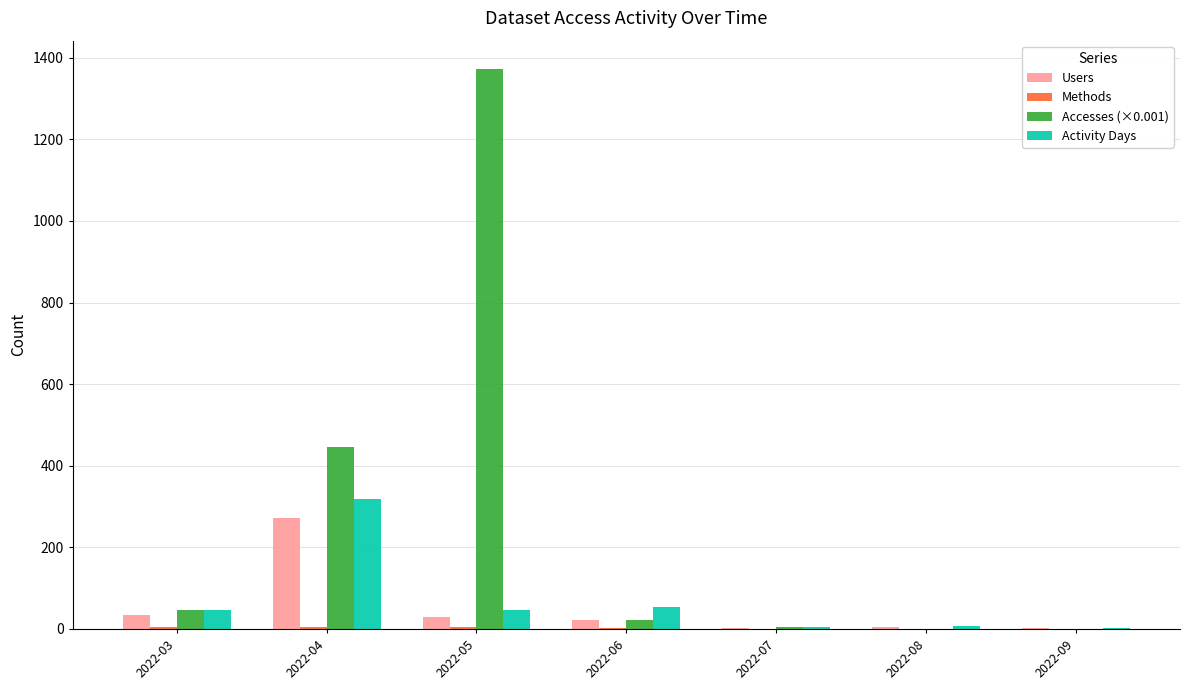

Count the number of data series in this chart.

4